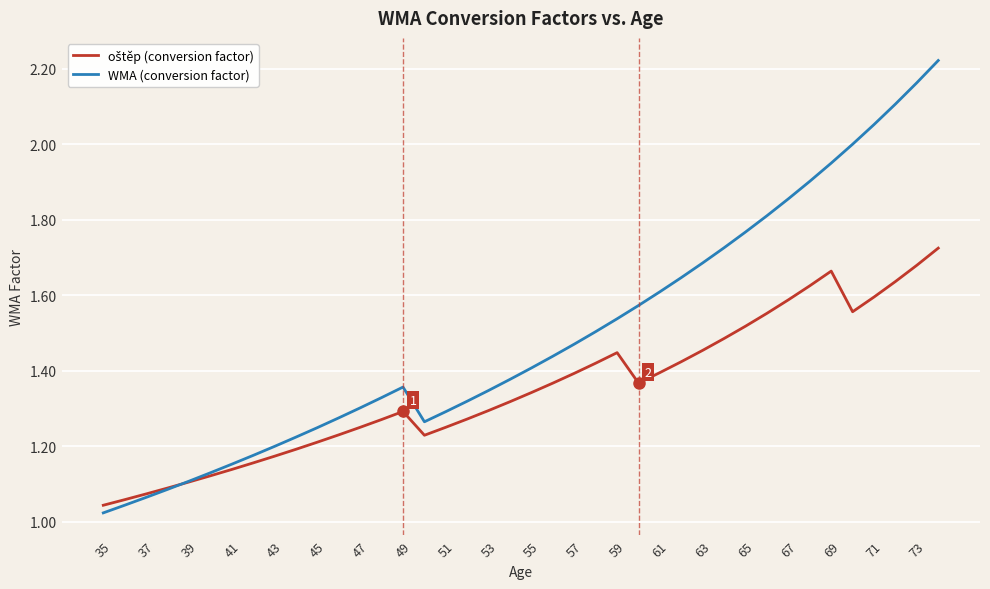

Count the number of data series in this chart.

2